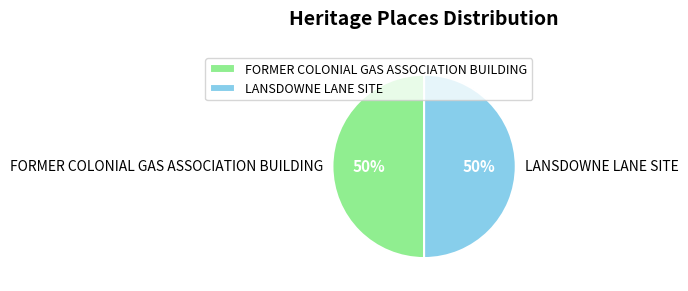

To the nearest percent, what is the average slice percentage?

50%